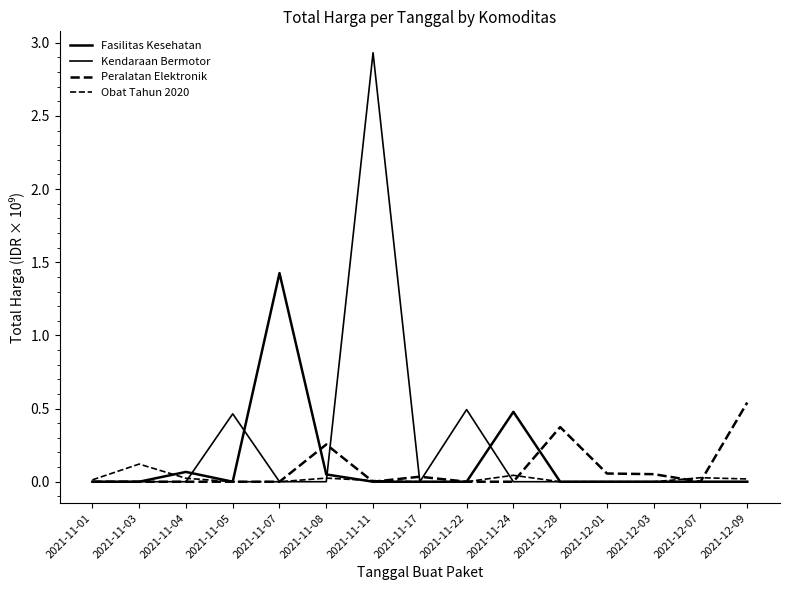

Reading left to right, extract all data points from this chart.

Fasilitas Kesehatan: 0.0	0.0	0.1	0.0	1.4	0.0	0.0	0.0	0.0	0.5	0.0	0.0	0.0	0.0	0.0
Kendaraan Bermotor: 0.0	0.0	0.0	0.5	0.0	0.0	2.9	0.0	0.5	0.0	0.0	0.0	0.0	0.0	0.0
Peralatan Elektronik: 0.0	0.0	0.0	0.0	0.0	0.3	0.0	0.0	0.0	0.0	0.4	0.1	0.1	0.0	0.5
Obat Tahun 2020: 0.0	0.1	0.0	0.0	0.0	0.0	0.0	0.0	0.0	0.0	0.0	0.0	0.0	0.0	0.0